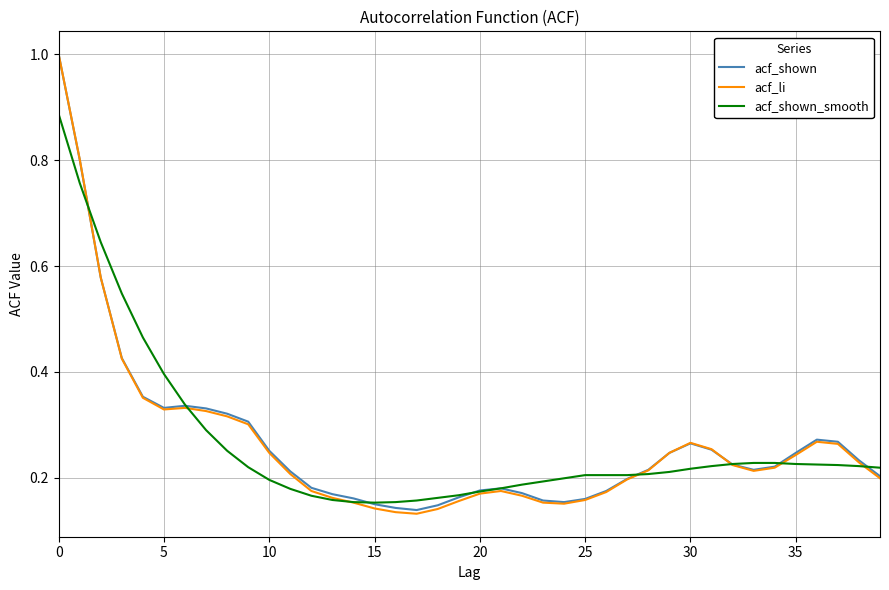

Which series has the widest spread of values?

acf_li